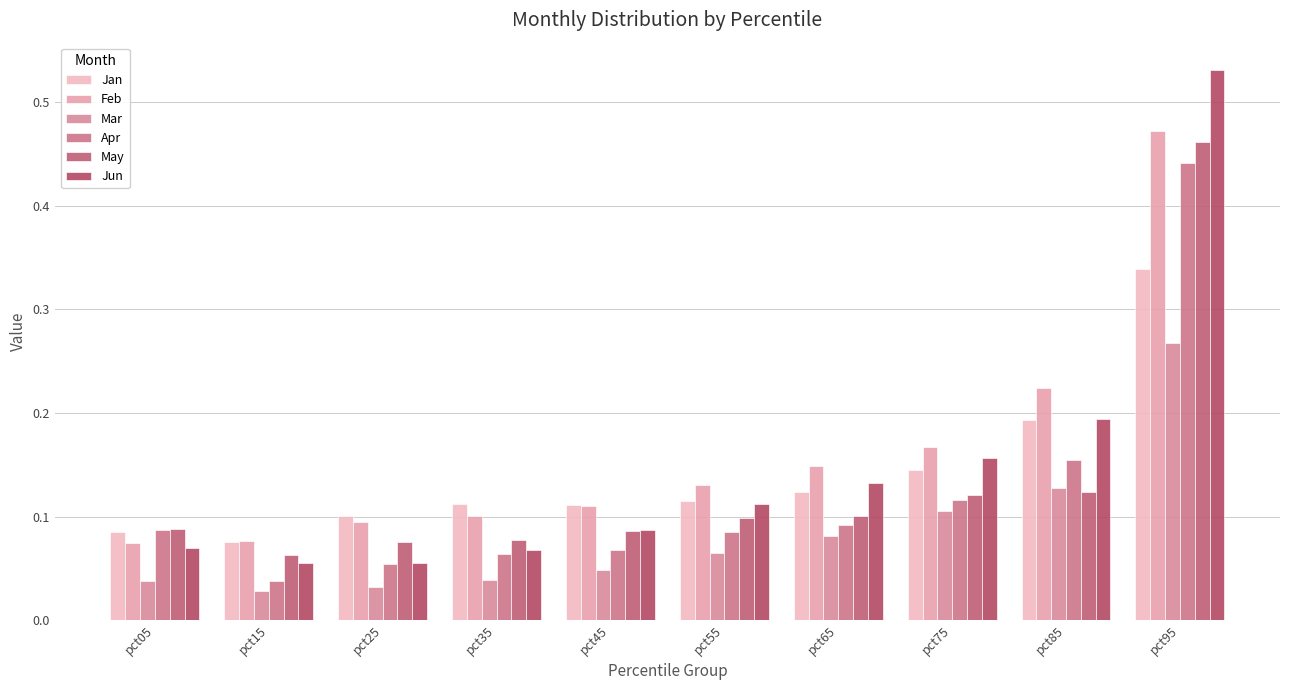

At pct75, list the series in order from smallest to largest.

Mar, Apr, May, Jan, Jun, Feb